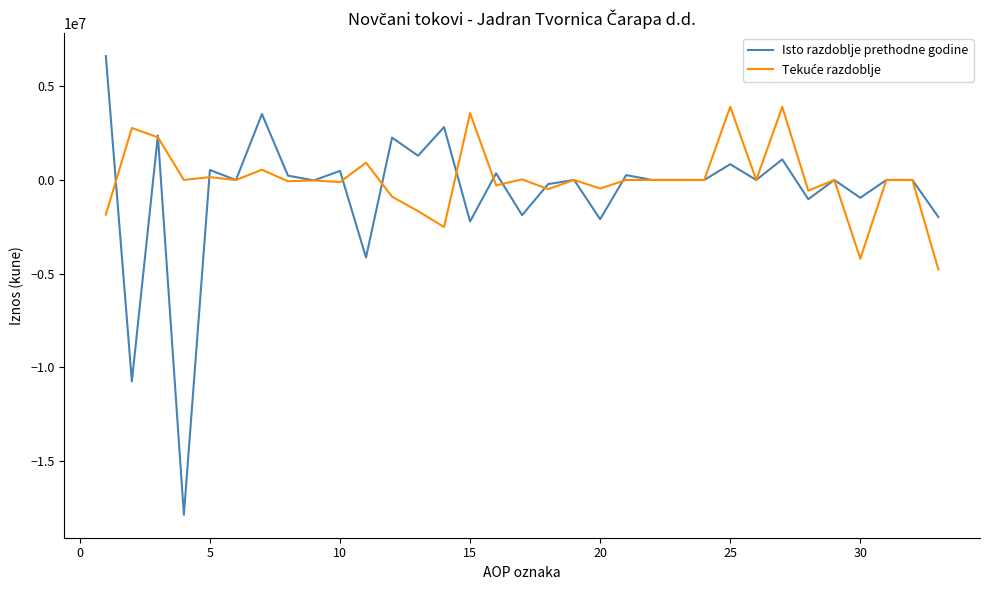

What is the minimum value shown in the chart?

-17862200